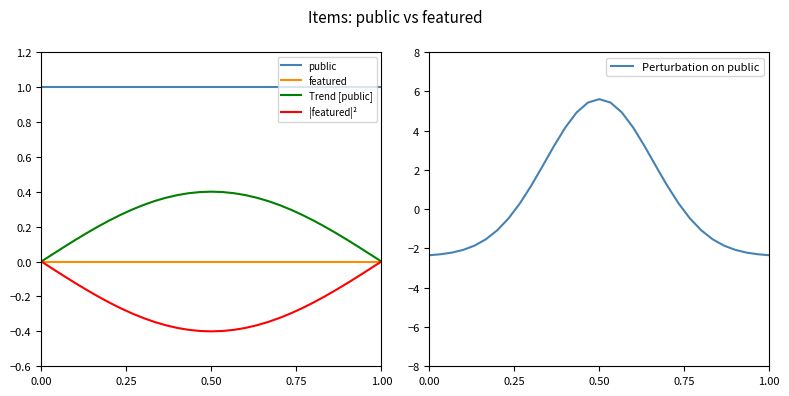

True or false: Trend [public] and public cross at least once.

False